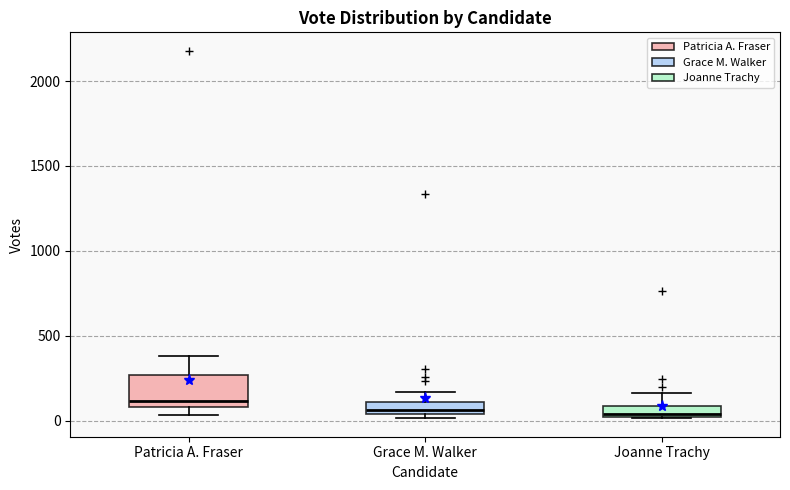

Where is the upper edge of the box for Grace M. Walker on the y-axis? The values are not printed on the chart, so give them approximately, as read against the axis.

100